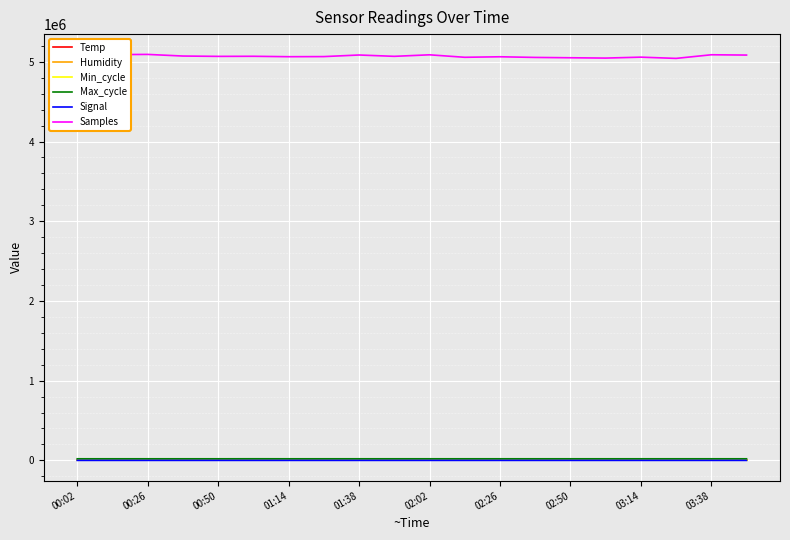

What is the maximum value shown in the chart?

5093247.0